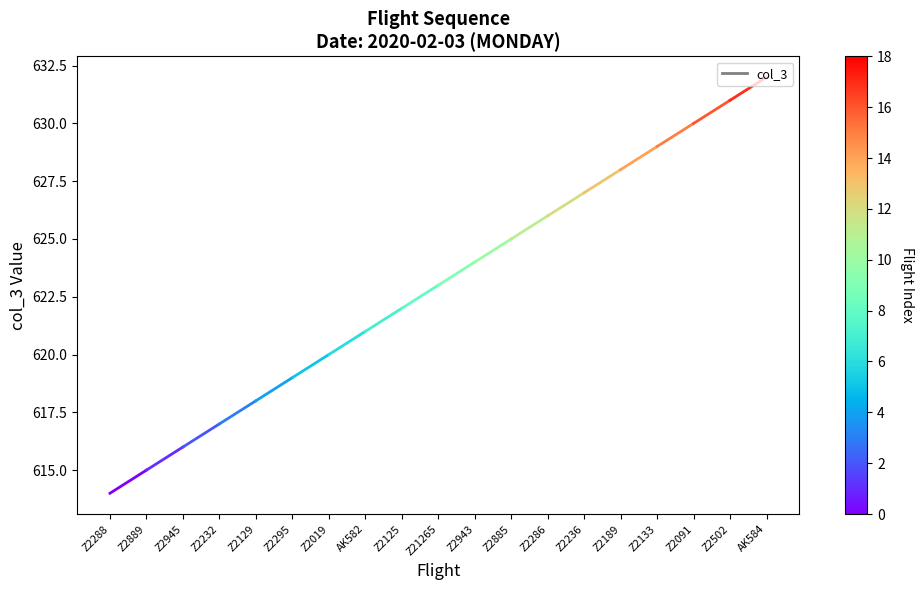

True or false: the data shows 615 at Z2889.

True